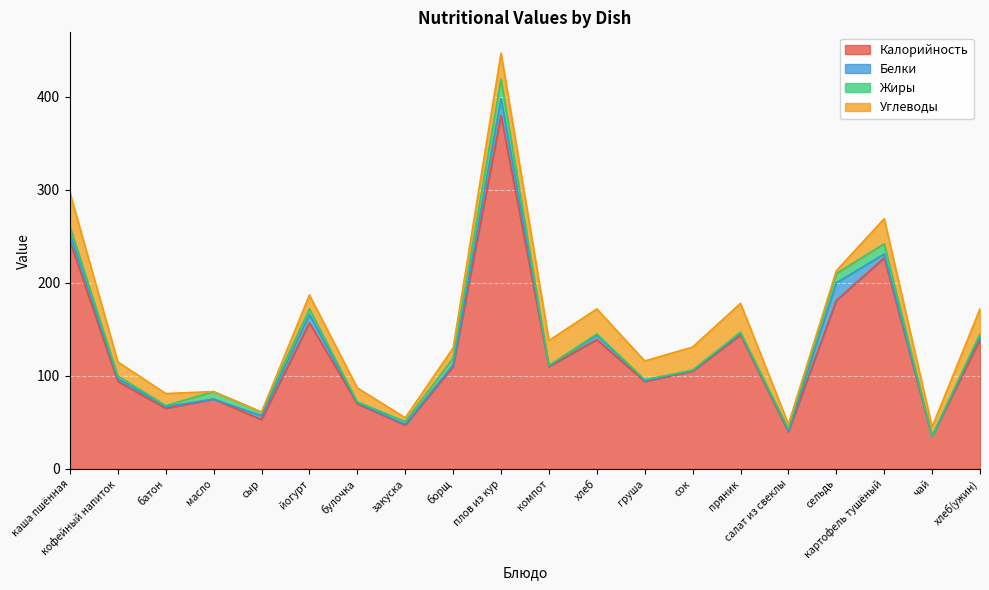

Reading right to left, transcribe all the data shown in this chart.

Калорийность: 139.0	35.0	227.0	181.0	40.0	144.0	105.0	94.0	139.0	110.0	380.0	110.0	47.0	70.0	157.0	53.0	75.0	65.0	94.0	245.0
Белки: 5.0	0.1	4.0	19.0	1.0	2.0	1.0	1.0	5.0	1.0	18.0	2.0	1.0	1.0	9.0	4.0	0.1	2.0	3.0	8.0
Жиры: 1.0	0.0	11.0	10.0	2.0	1.0	0.0	1.0	1.0	0.0	21.0	7.0	3.0	1.0	6.0	4.0	8.0	1.0	3.0	8.0
Углеводы: 27.0	10.0	27.0	3.0	5.0	31.0	25.0	20.0	27.0	27.0	28.0	11.0	4.0	15.0	15.0	0.0	0.1	13.0	15.0	36.0